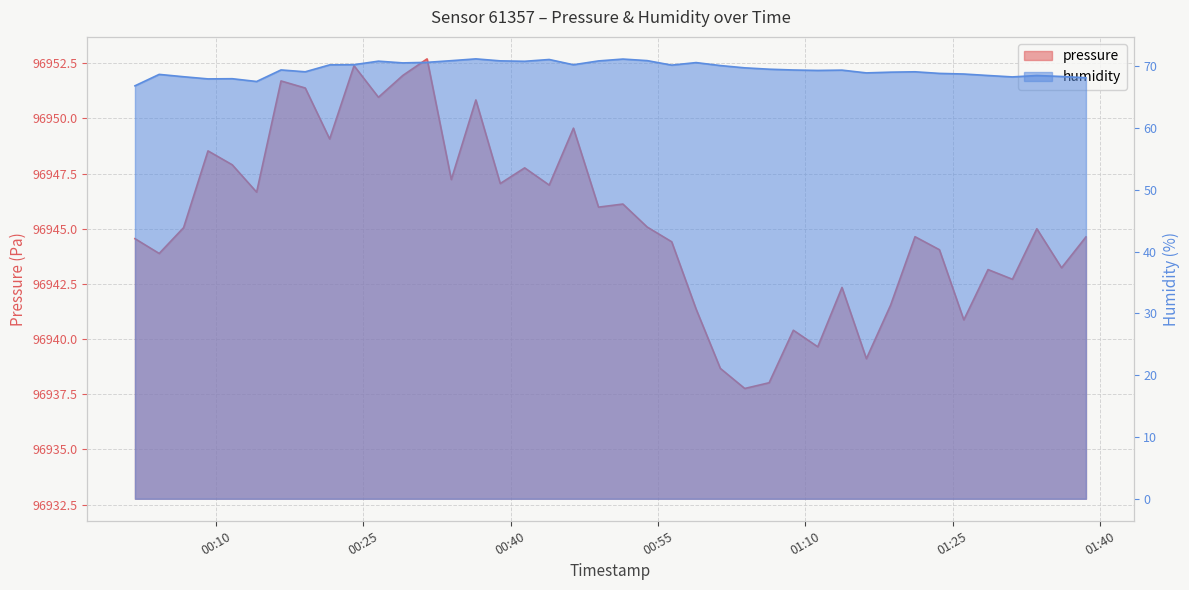

At which category is the sum across all series the highest?

2024-02-15T00:31:30